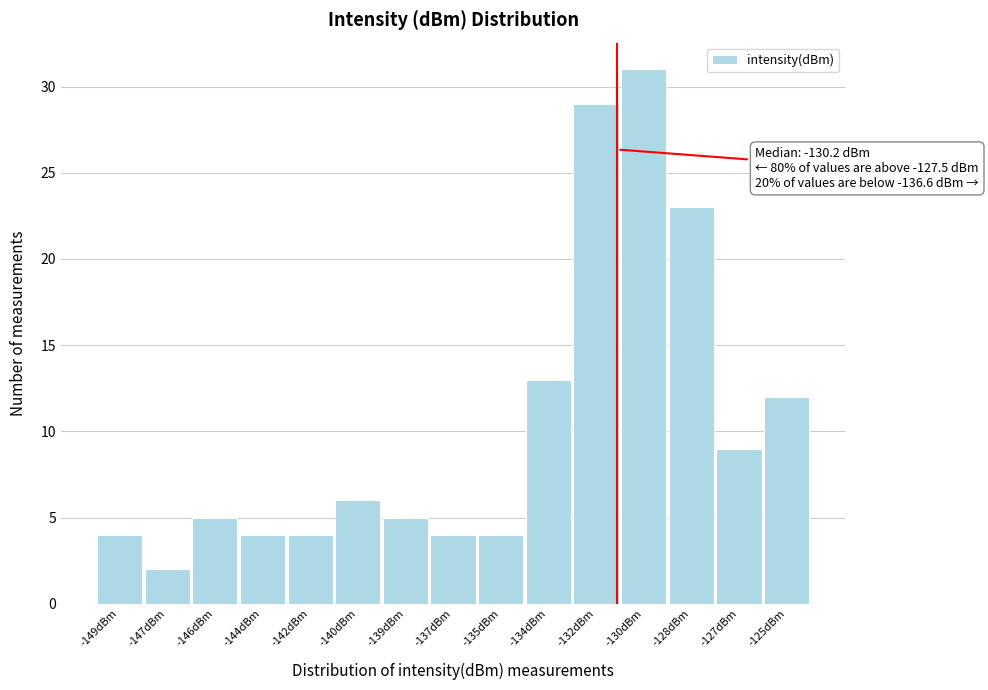

Reading right to left, what are all the values shown in this chart?

-125dBm=12	-127dBm=9	-128dBm=23	-130dBm=31	-132dBm=29	-134dBm=13	-135dBm=4	-137dBm=4	-139dBm=5	-140dBm=6	-142dBm=4	-144dBm=4	-146dBm=5	-147dBm=2	-149dBm=4